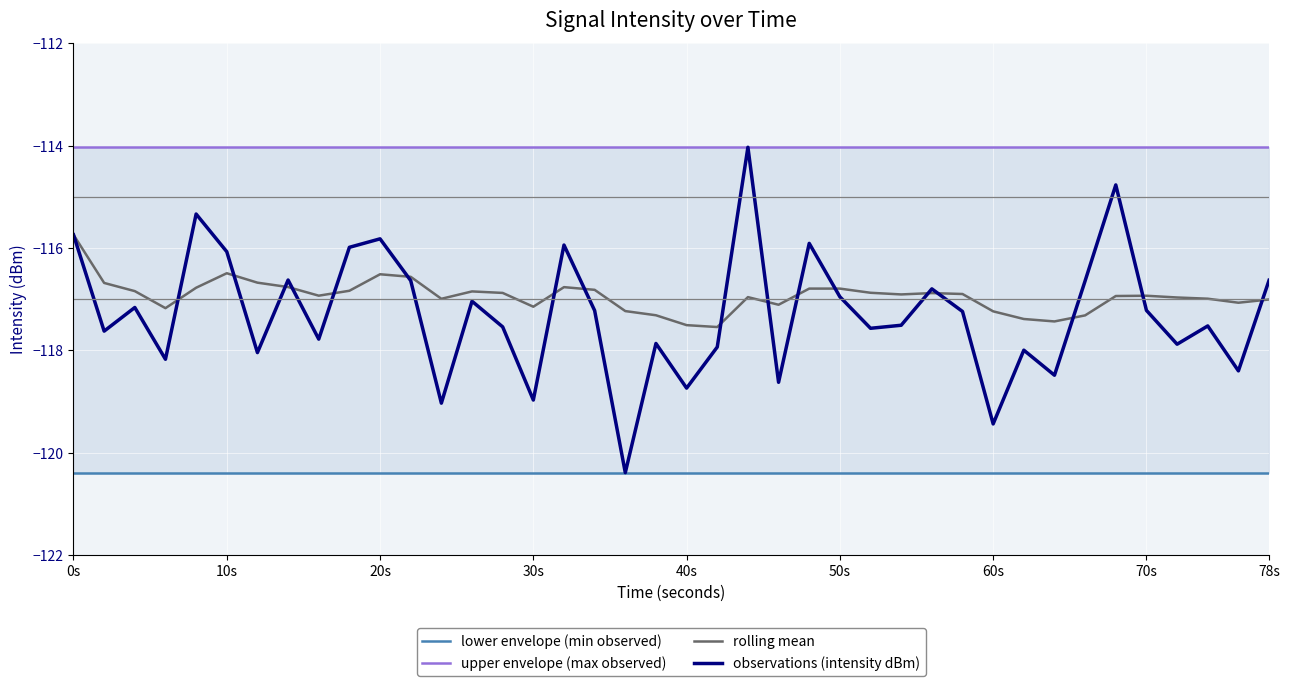

Reading left to right, what are all the values shown in this chart?

lower envelope (min observed): -120.4	-120.4	-120.4	-120.4	-120.4	-120.4	-120.4	-120.4	-120.4	-120.4	-120.4	-120.4	-120.4	-120.4	-120.4	-120.4	-120.4	-120.4	-120.4	-120.4	-120.4	-120.4	-120.4	-120.4	-120.4	-120.4	-120.4	-120.4	-120.4	-120.4	-120.4	-120.4	-120.4	-120.4	-120.4	-120.4	-120.4	-120.4	-120.4	-120.4
upper envelope (max observed): -114.0	-114.0	-114.0	-114.0	-114.0	-114.0	-114.0	-114.0	-114.0	-114.0	-114.0	-114.0	-114.0	-114.0	-114.0	-114.0	-114.0	-114.0	-114.0	-114.0	-114.0	-114.0	-114.0	-114.0	-114.0	-114.0	-114.0	-114.0	-114.0	-114.0	-114.0	-114.0	-114.0	-114.0	-114.0	-114.0	-114.0	-114.0	-114.0	-114.0
rolling mean: -115.7	-116.7	-116.8	-117.2	-116.8	-116.5	-116.7	-116.8	-116.9	-116.8	-116.5	-116.6	-117.0	-116.9	-116.9	-117.1	-116.8	-116.8	-117.2	-117.3	-117.5	-117.5	-117.0	-117.1	-116.8	-116.8	-116.9	-116.9	-116.9	-116.9	-117.2	-117.4	-117.4	-117.3	-116.9	-116.9	-117.0	-117.0	-117.1	-117.0
observations (intensity dBm): -115.7	-117.6	-117.2	-118.2	-115.3	-116.1	-118.0	-116.6	-117.8	-116.0	-115.8	-116.6	-119.0	-117.0	-117.5	-119.0	-115.9	-117.2	-120.4	-117.9	-118.7	-117.9	-114.0	-118.6	-115.9	-117.0	-117.6	-117.5	-116.8	-117.2	-119.4	-118.0	-118.5	-116.6	-114.8	-117.2	-117.9	-117.5	-118.4	-116.6